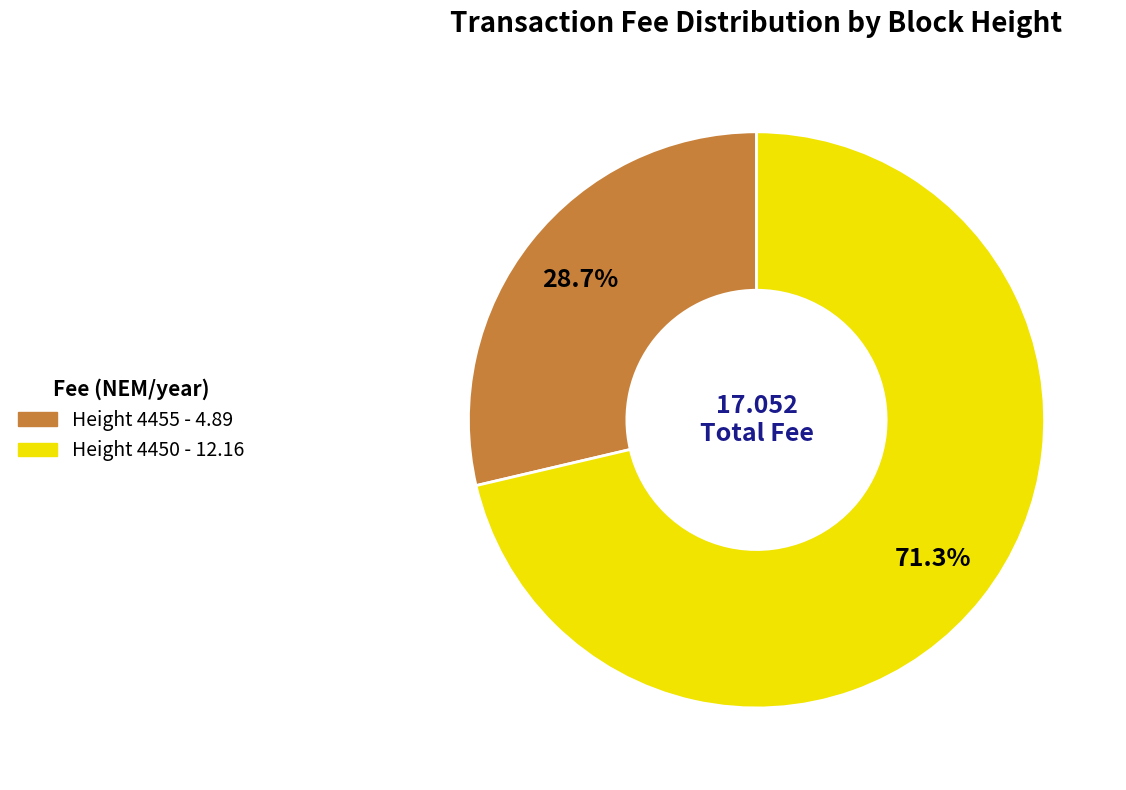

Which slice is the largest?

Height 4450